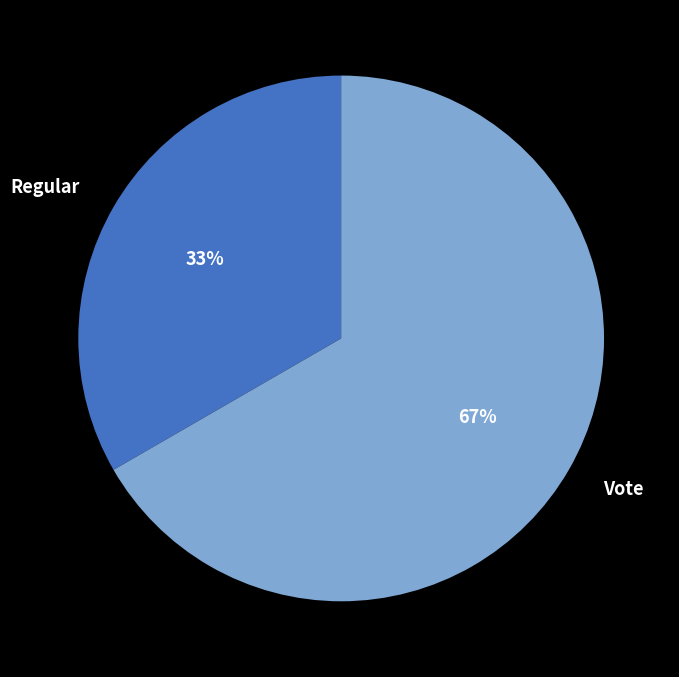

Combined, do Regular and Vote account for over 50%?

Yes